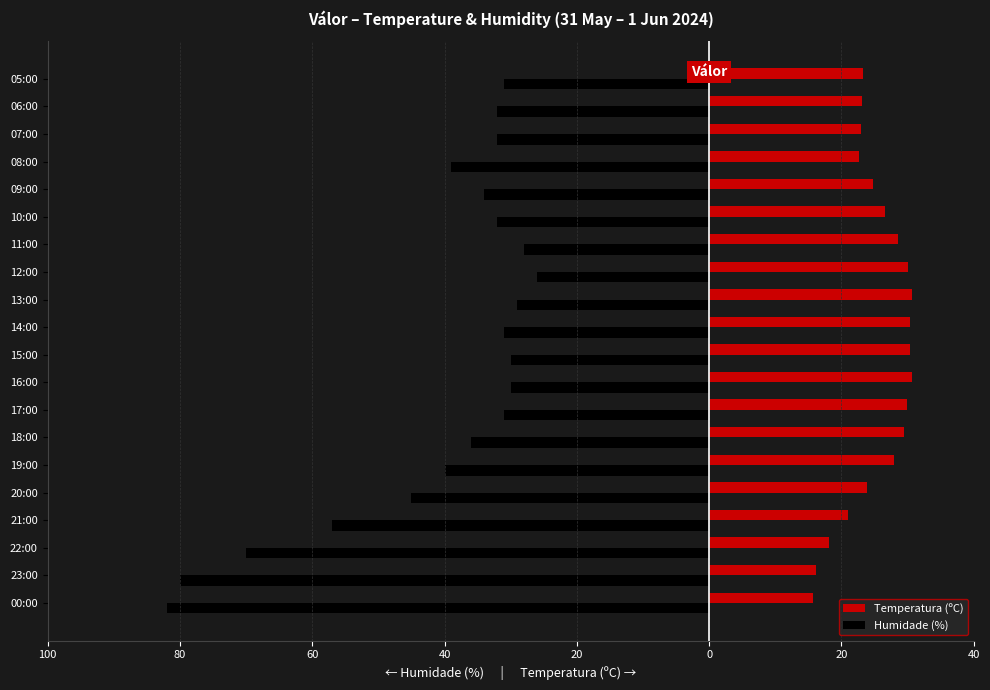

What are all the series names shown in the legend?

Temperatura (ºC), Humidade (%)